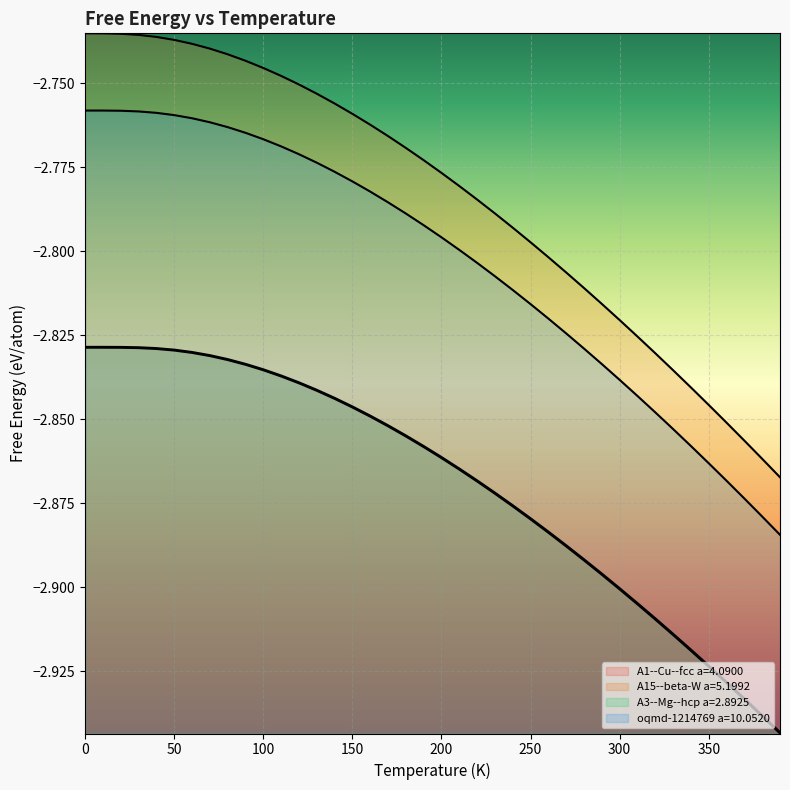

True or false: oqmd-1214769 a=10.0520 has more than 2 interior local peaks.

False